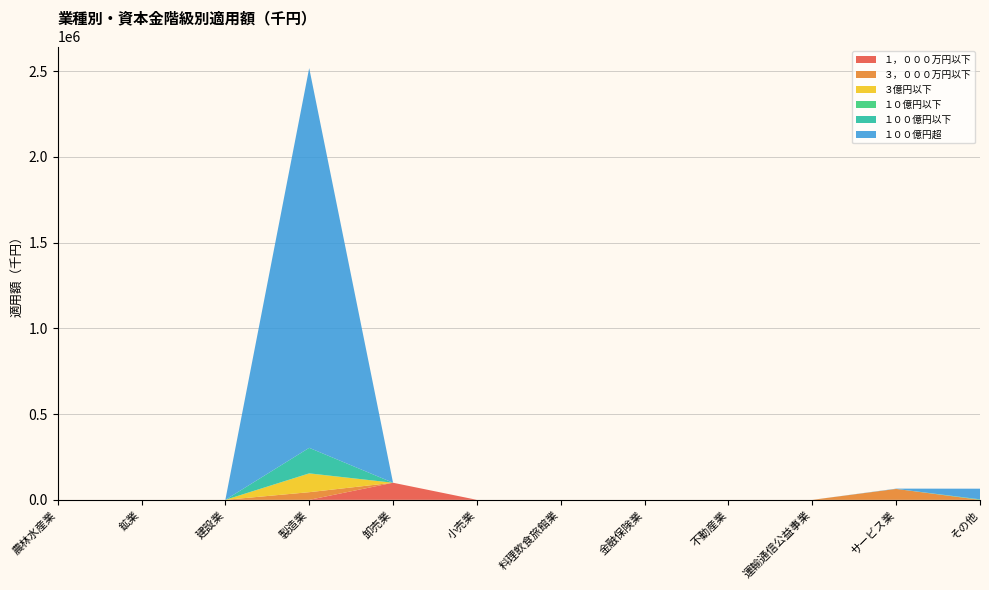

Reading left to right, extract all data points from this chart.

１，０００万円以下: 0	0	0	0	99762	0	0	0	0	0	0	0
３，０００万円以下: 0	0	0	44629	0	0	0	0	0	0	63779	0
３億円以下: 0	0	0	108929	0	0	0	0	0	0	0	0
１０億円以下: 0	0	0	1188	0	0	0	0	0	0	0	3008
１００億円以下: 0	0	0	148695	0	0	0	0	0	0	0	0
１００億円超: 0	0	0	2215110	0	0	0	0	0	0	1582	62037